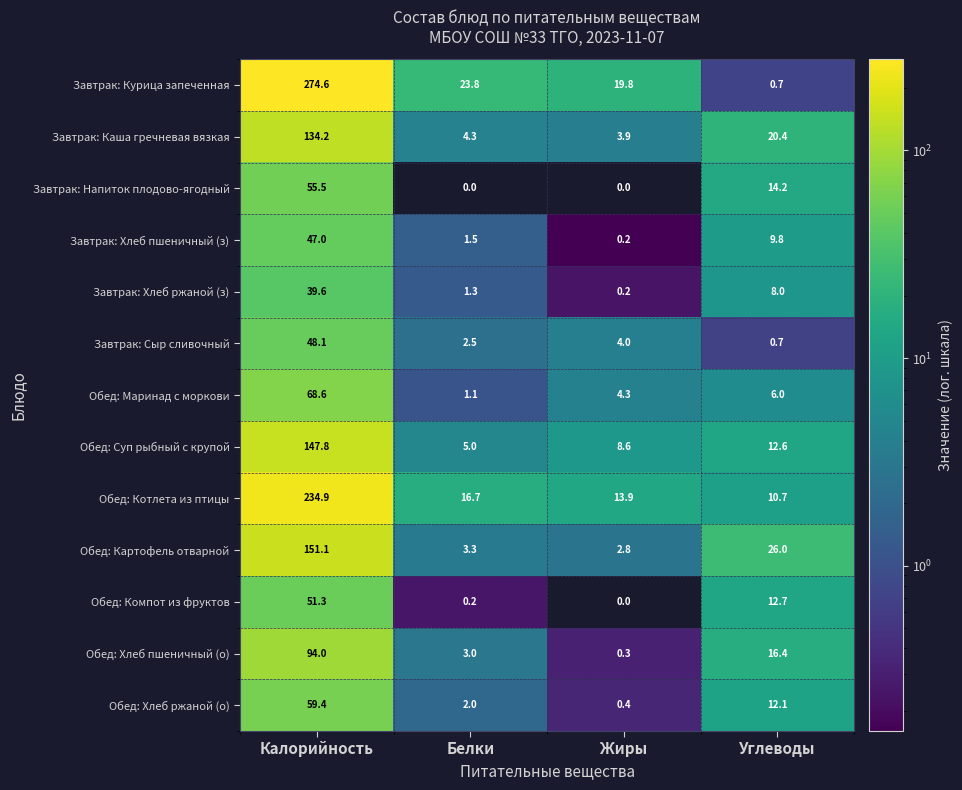

Which series changed the most between Калорийность and Белки?

Завтрак: Курица запеченная